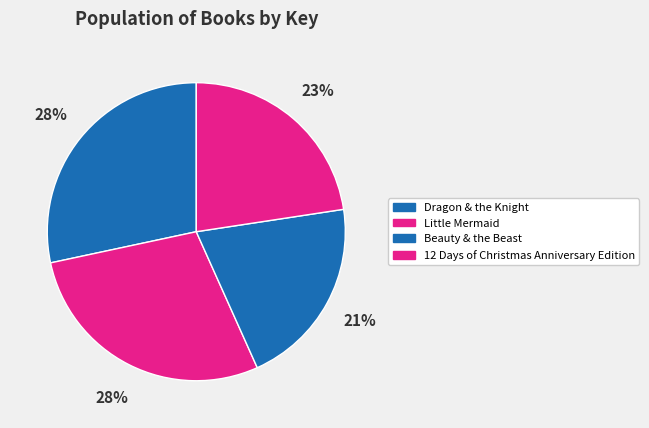

To the nearest percent, what percentage of the pie is Beauty & the Beast?

21%